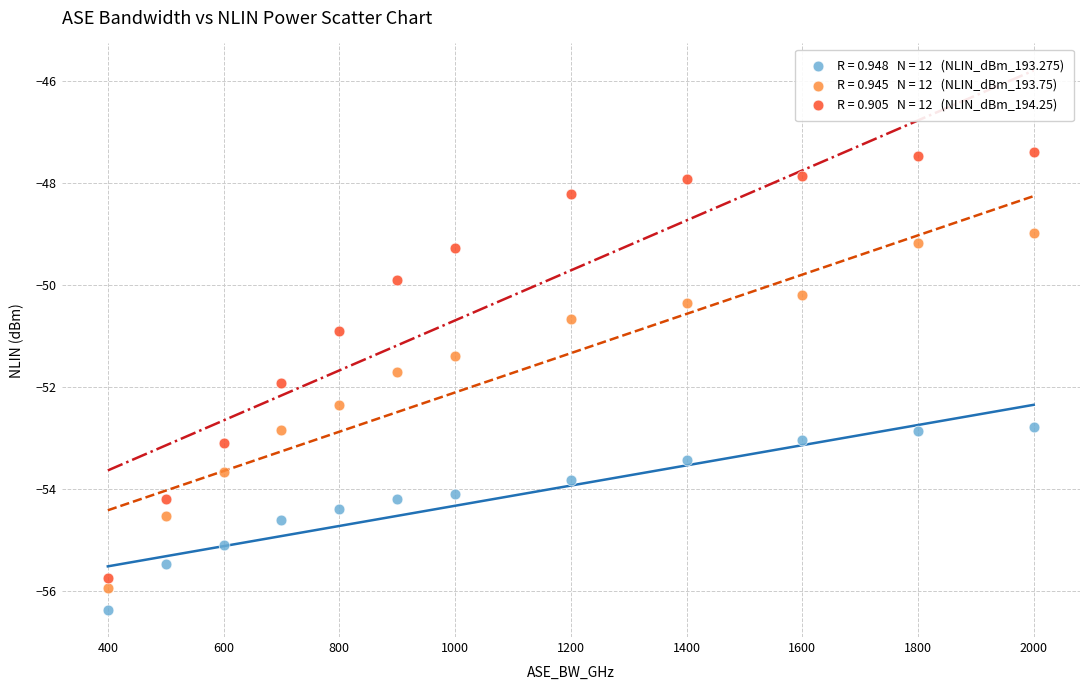

Across all data points, what is the range of Y values (max minus min)?

9.0